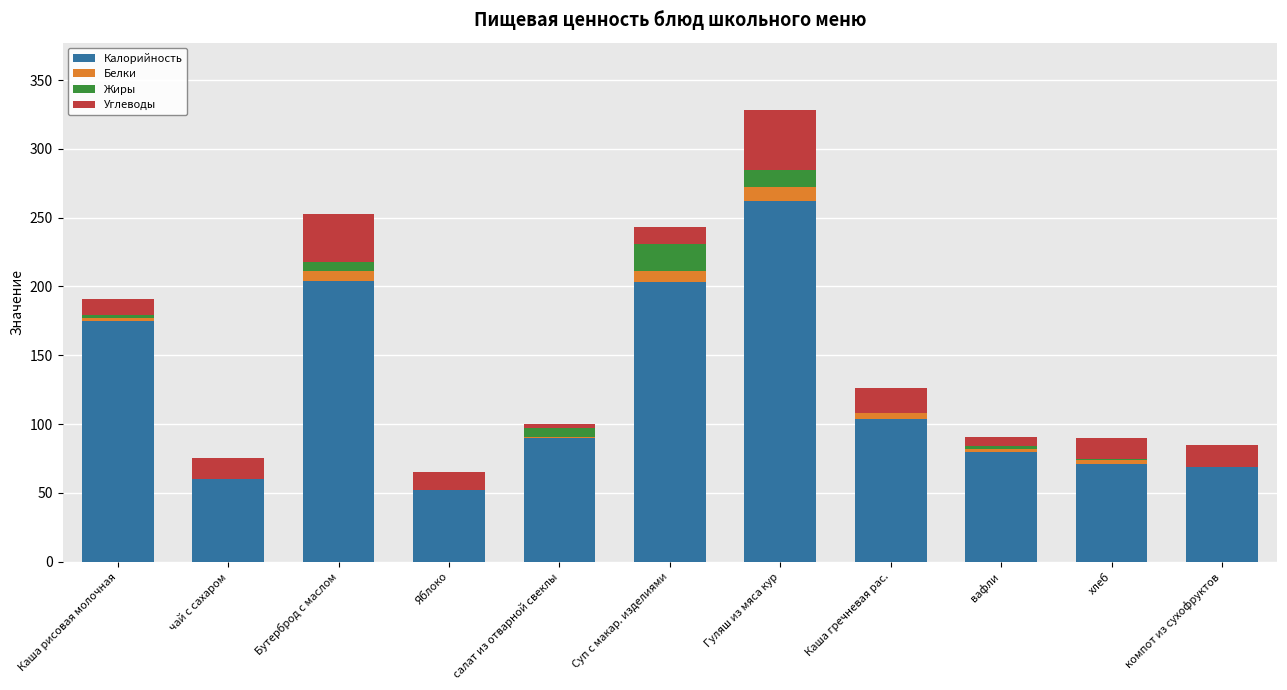

Is it true that Калорийность equals 13.9 at Яблоко?

False